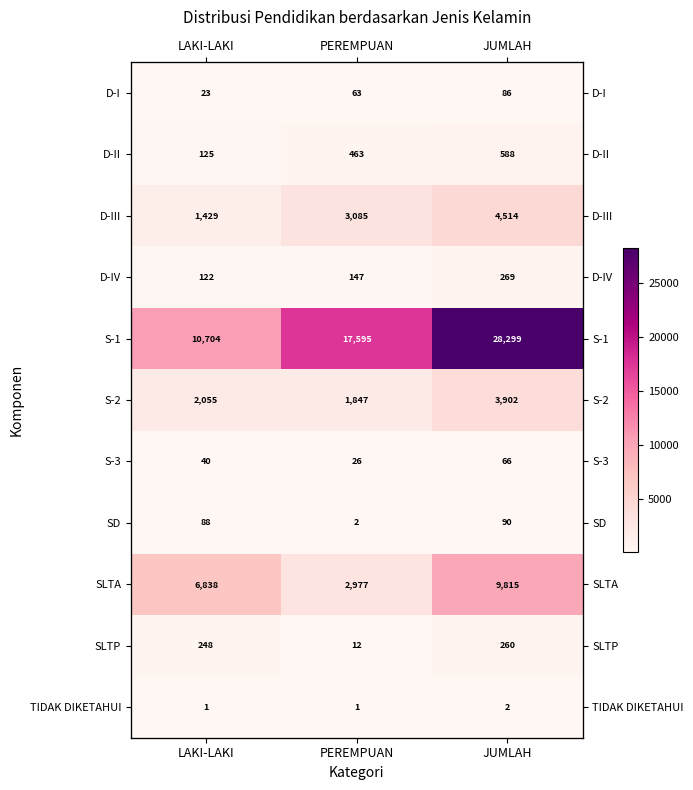

At which label does D-III reach its minimum?

LAKI-LAKI